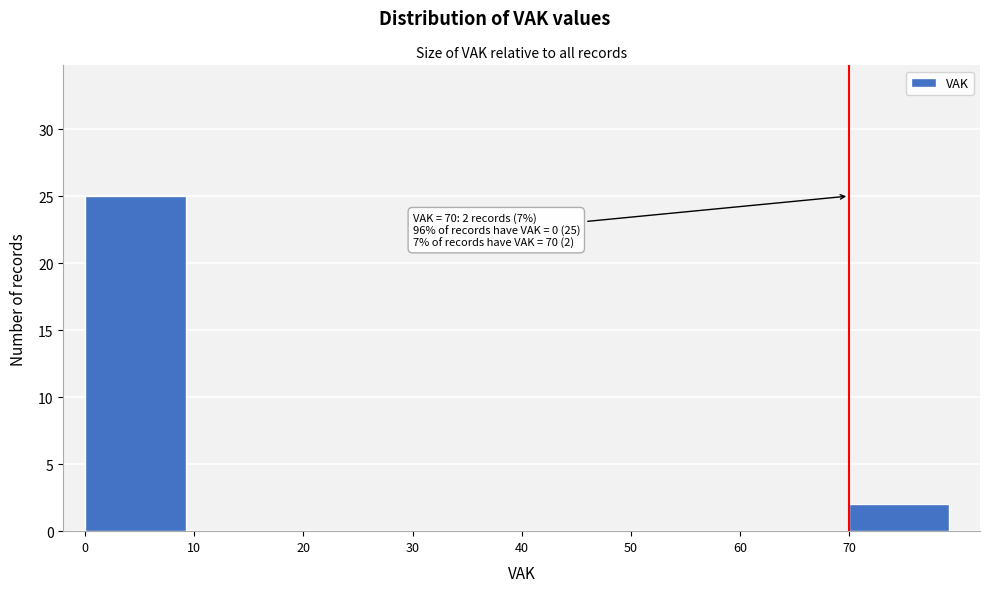

Over which range of the x-axis is the bar tallest?

0 to 10